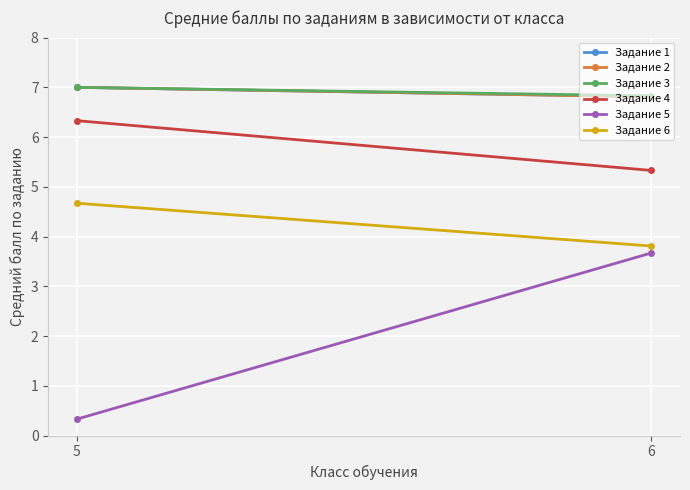

How many lines are shown in the chart?

6